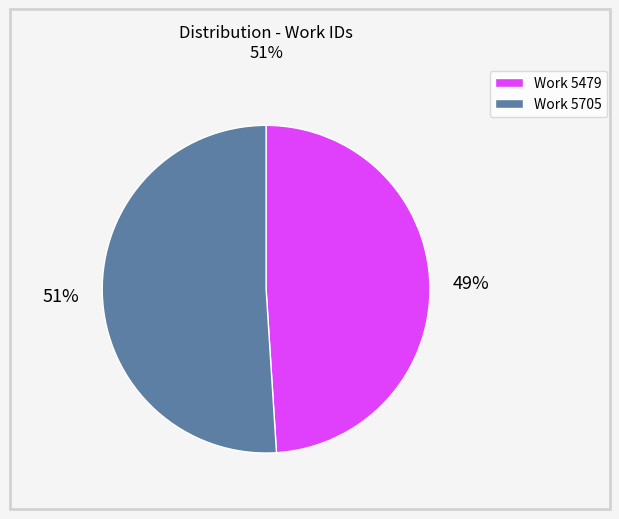

What is the majority slice?

Work 5705